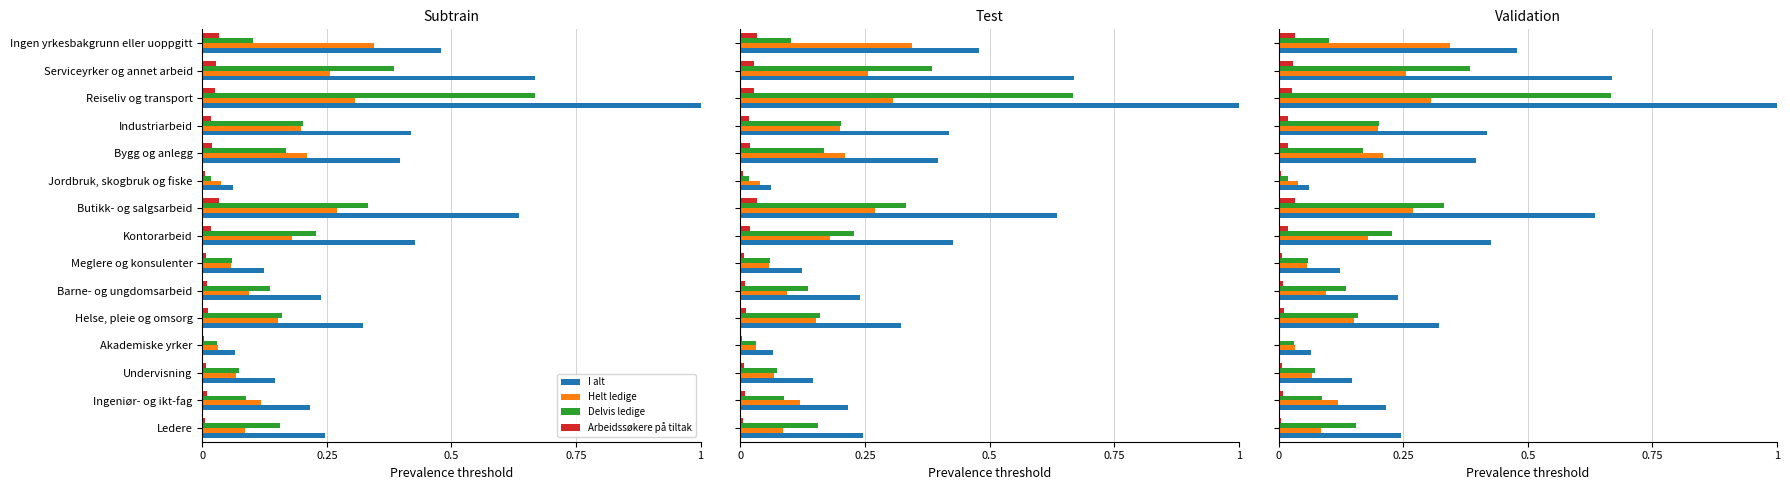

Reading left to right, what are all the values shown in this chart?

I alt: 0.2	0.2	0.1	0.1	0.3	0.2	0.1	0.4	0.6	0.1	0.4	0.4	1.0	0.7	0.5
Helt ledige: 0.1	0.1	0.1	0.0	0.2	0.1	0.1	0.2	0.3	0.0	0.2	0.2	0.3	0.3	0.3
Delvis ledige: 0.2	0.1	0.1	0.0	0.2	0.1	0.1	0.2	0.3	0.0	0.2	0.2	0.7	0.4	0.1
Arbeidssøkere på tiltak: 0.0	0.0	0.0	0.0	0.0	0.0	0.0	0.0	0.0	0.0	0.0	0.0	0.0	0.0	0.0